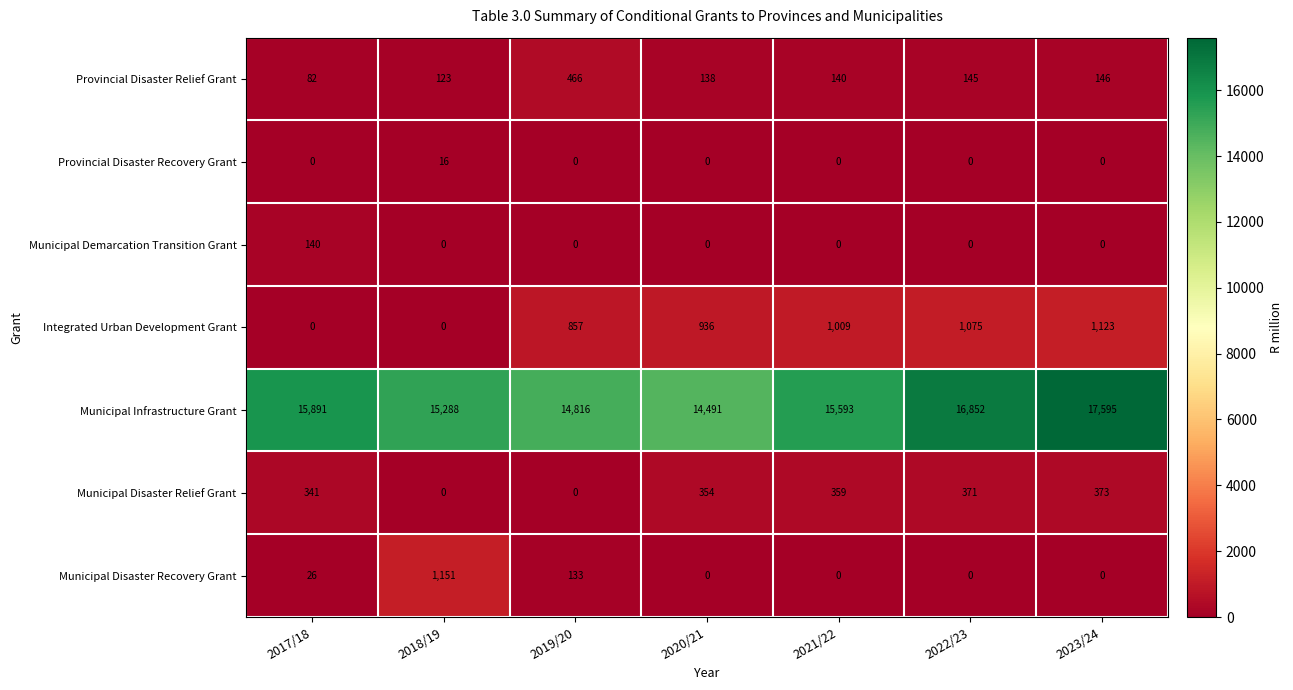

List the series in order of their peak value, highest first.

Municipal Infrastructure Grant, Municipal Disaster Recovery Grant, Integrated Urban Development Grant, Provincial Disaster Relief Grant, Municipal Disaster Relief Grant, Municipal Demarcation Transition Grant, Provincial Disaster Recovery Grant